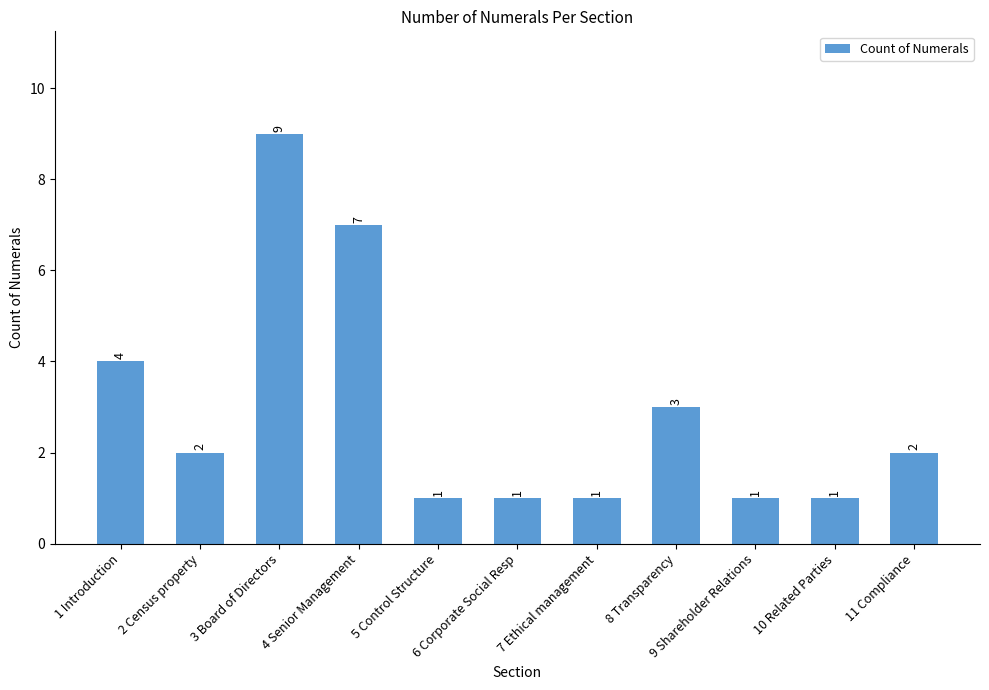

What is the average value?

3